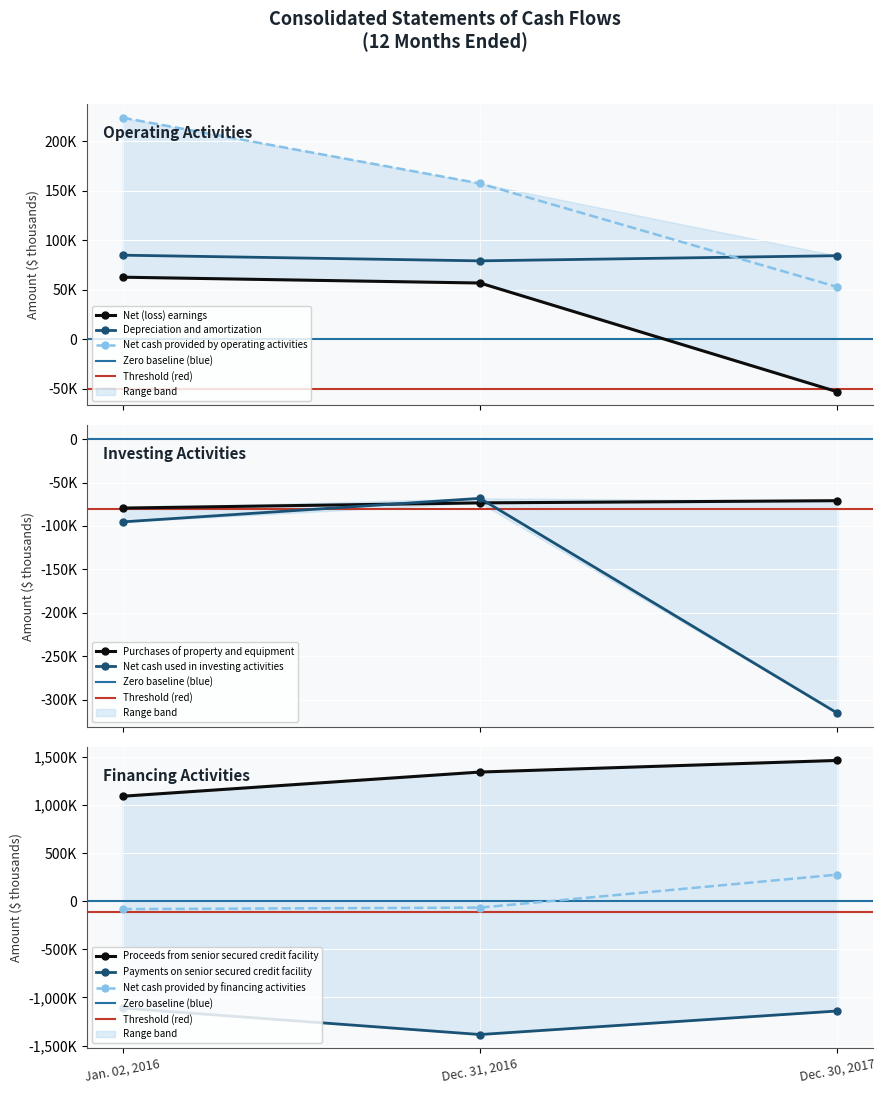

Rank the series at Depreciation and amortization from highest to lowest value.

Jan. 02, 2016, Dec. 30, 2017, Dec. 31, 2016